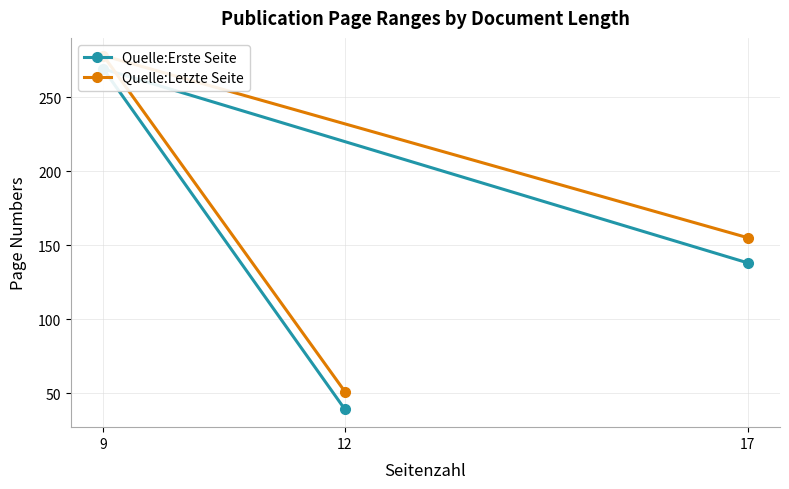

Which series has the largest total across all categories?

Quelle:Letzte Seite